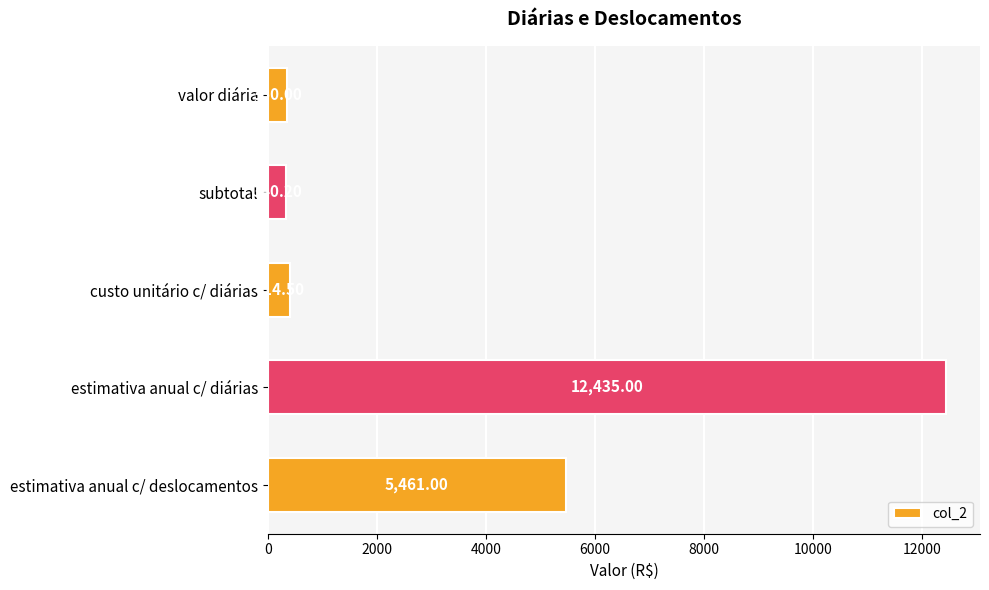

What is the label of the 2nd bar from the top?

subtotal